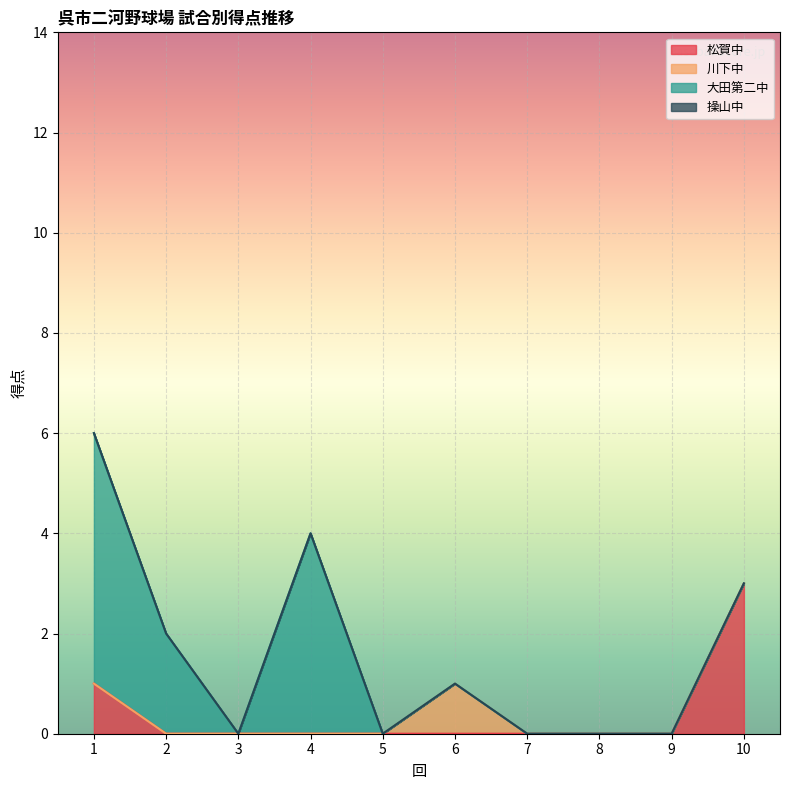

List the series in order of their peak value, lowest first.

操山中, 川下中, 松賀中, 大田第二中